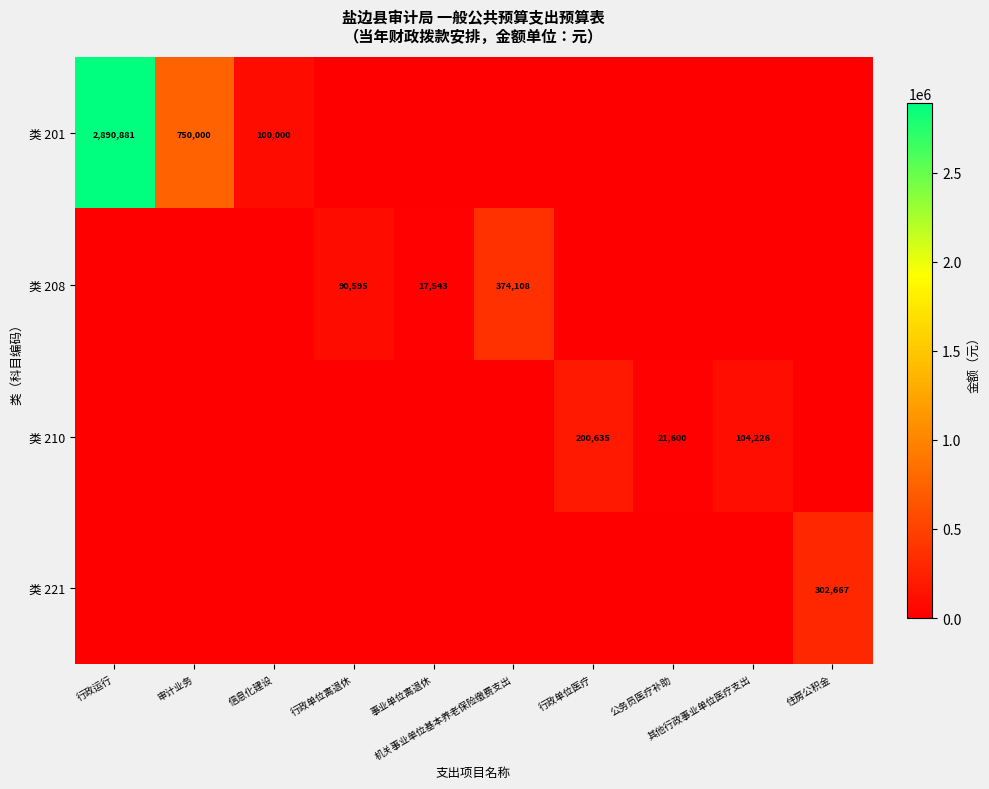

What is the difference between the 类 208 values at 其他行政事业单位医疗支出 and 行政单位离退休?

90594.7